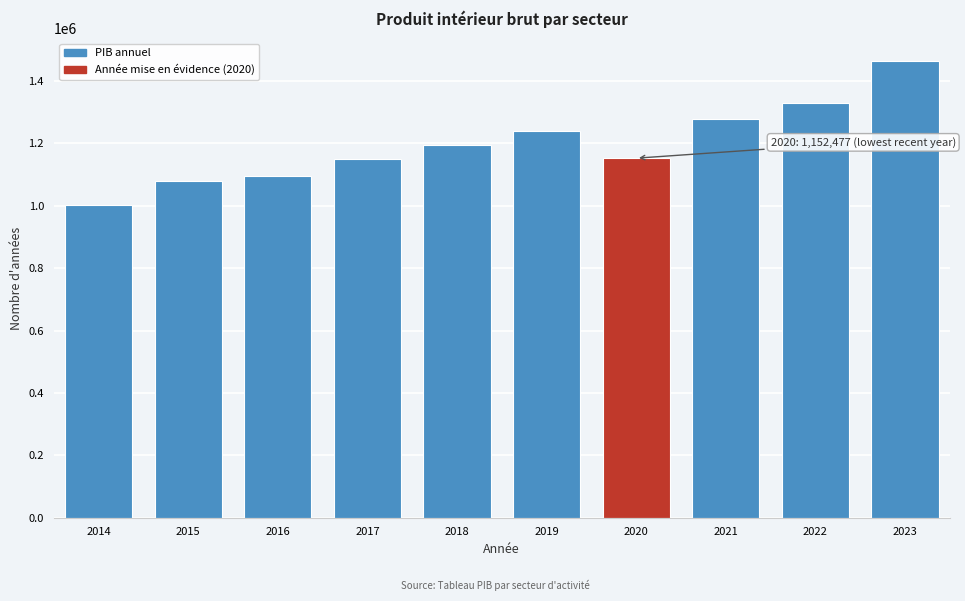

What is the minimum value shown in the chart?

1001454